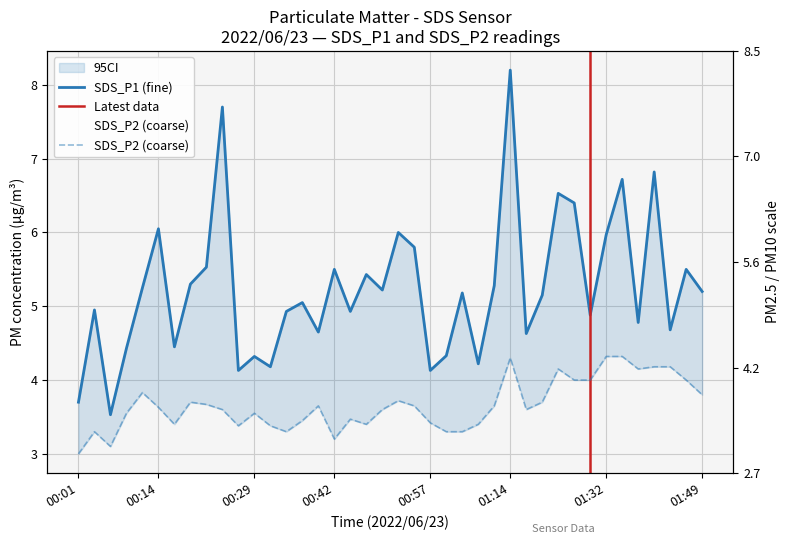

At which category does SDS_P2 reach its first local valley?

00:06